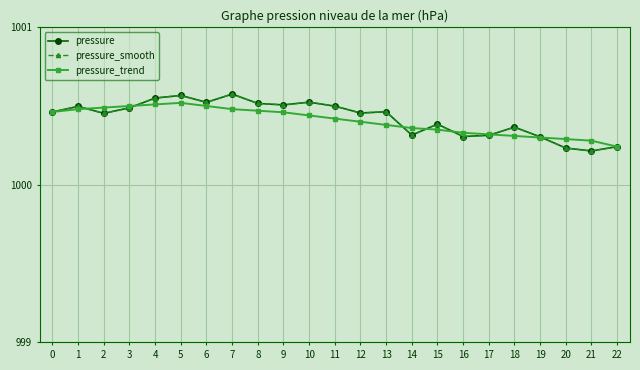

True or false: pressure_trend has more than 1 points higher than both neighbors.

False